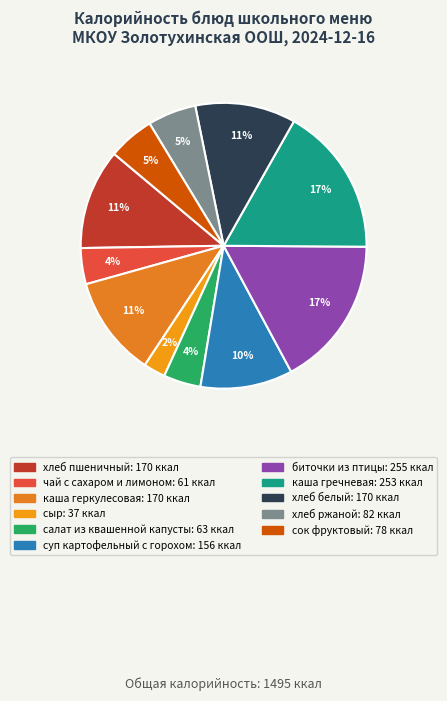

To the nearest percent, what is the difference between the хлеб белый and хлеб ржаной slice percentages?

6%